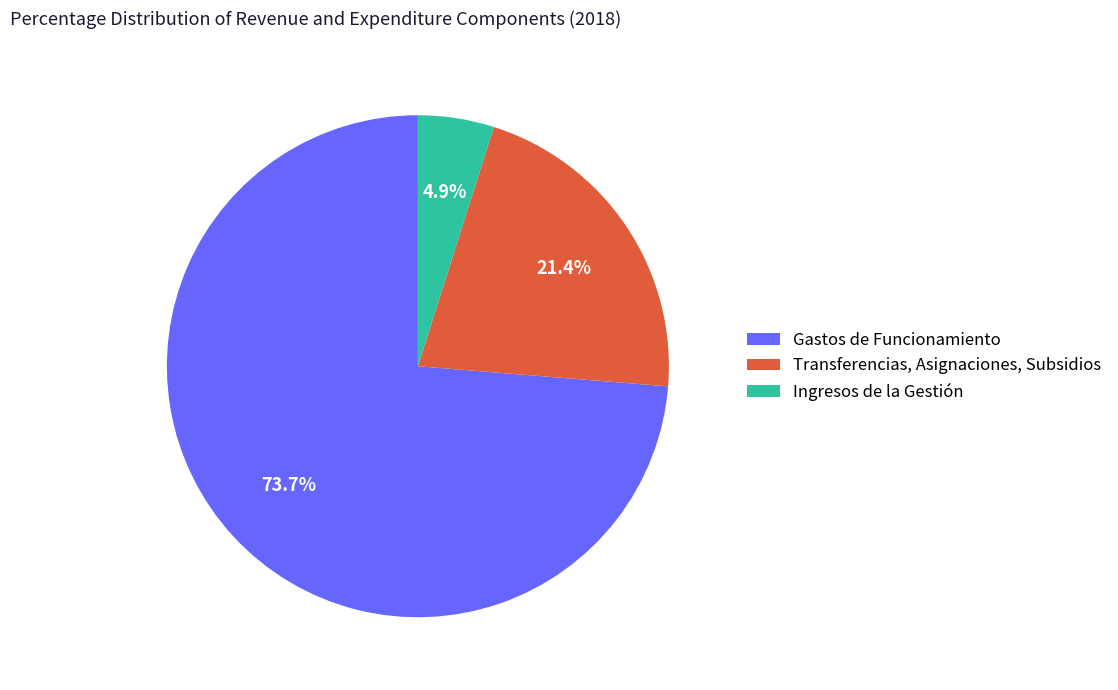

Which has a higher value, Ingresos de la Gestión or Gastos de Funcionamiento?

Gastos de Funcionamiento